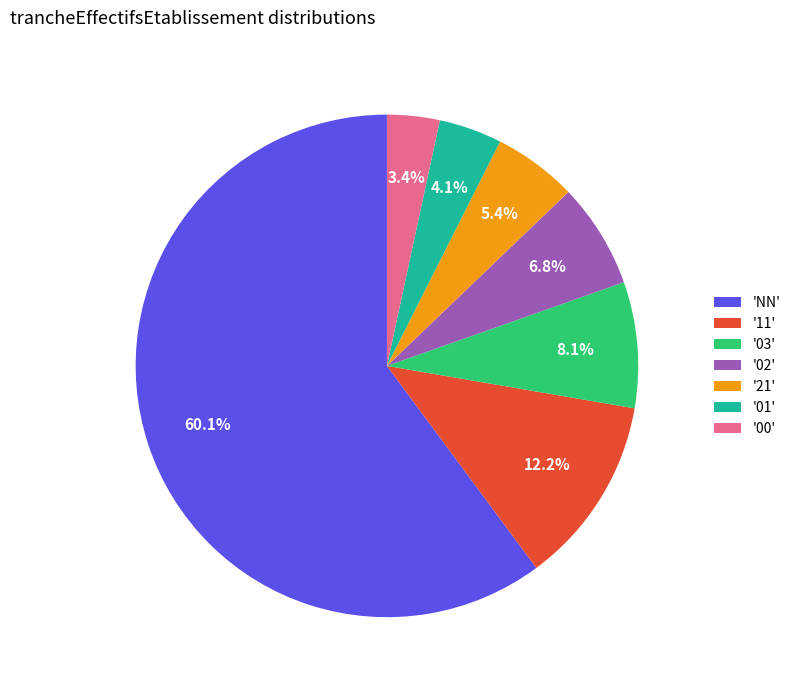

Does 'NN' represent more than half of the total?

Yes